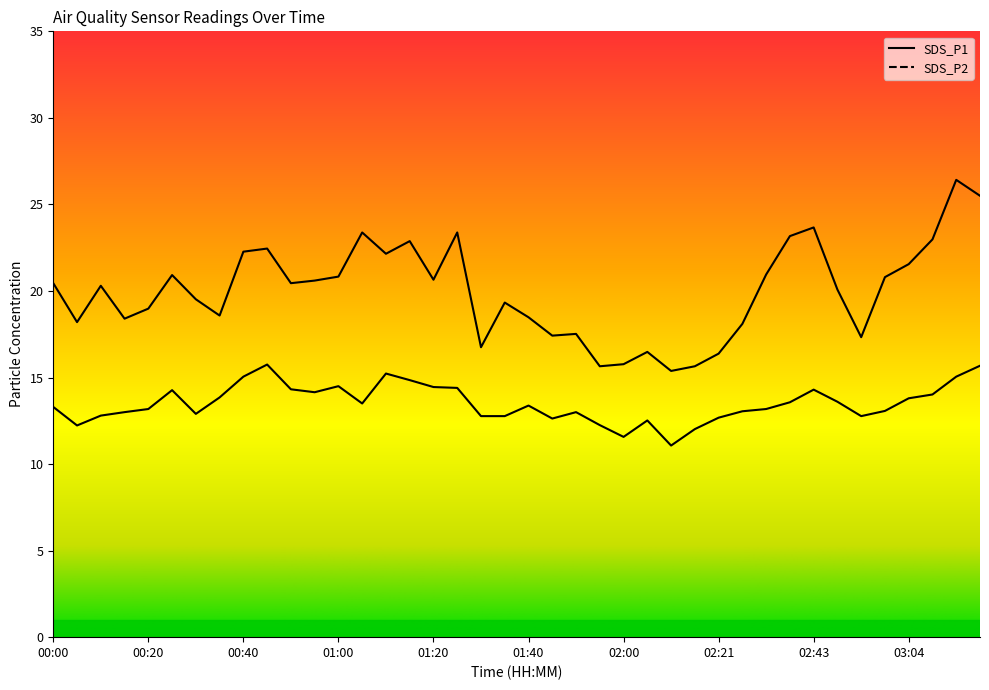

At which label does SDS_P1 reach its minimum?

02:11